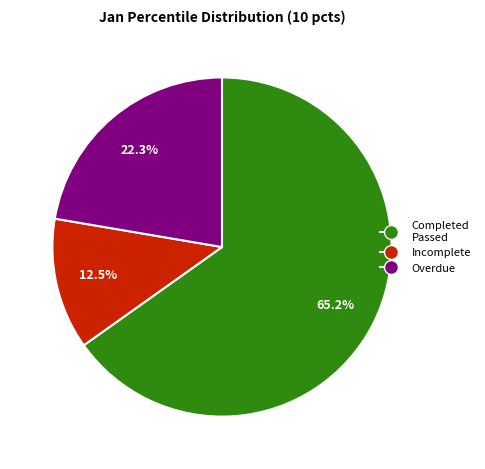

Does any single category account for the majority?

Yes